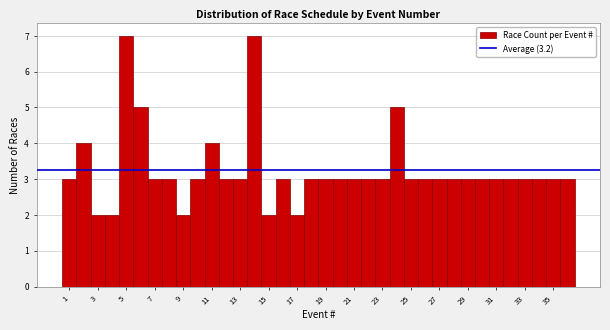

Reading left to right, transcribe this chart: for each bar, give the range it covers on the x-axis and its height. Neither the bar edges nor the heights are printed on the chart, so give them approximately, as read against the axes.

0.5 to 1.5: 3
1.5 to 2.5: 4
2.5 to 3.5: 2
3.5 to 4.5: 2
4.5 to 5.5: 7
5.5 to 6.5: 5
6.5 to 7.5: 3
7.5 to 8.5: 3
8.5 to 9.5: 2
9.5 to 10.5: 3
10.5 to 11.5: 4
11.5 to 12.5: 3
12.5 to 13.5: 3
13.5 to 14.5: 7
14.5 to 15.5: 2
15.5 to 16.5: 3
16.5 to 17.5: 2
17.5 to 18.5: 3
18.5 to 19.5: 3
19.5 to 20.5: 3
20.5 to 21.5: 3
21.5 to 22.5: 3
22.5 to 23.5: 3
23.5 to 24.5: 5
24.5 to 25.5: 3
25.5 to 26.5: 3
26.5 to 27.5: 3
27.5 to 28.5: 3
28.5 to 29.5: 3
29.5 to 30.5: 3
30.5 to 31.5: 3
31.5 to 32.5: 3
32.5 to 33.5: 3
33.5 to 34.5: 3
34.5 to 35.5: 3
35.5 to 36.5: 3